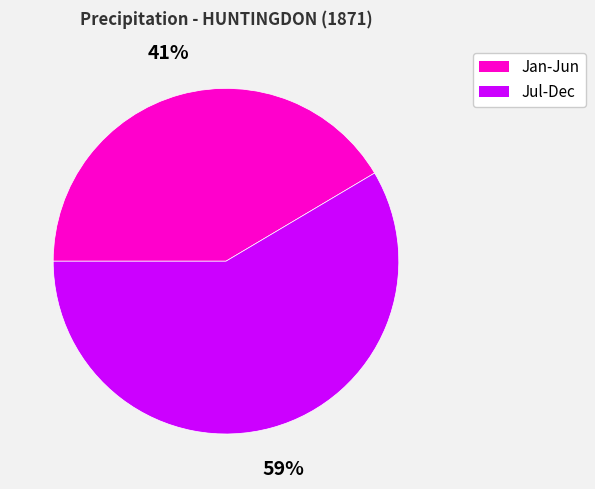

To the nearest percent, what is the average slice percentage?

50%